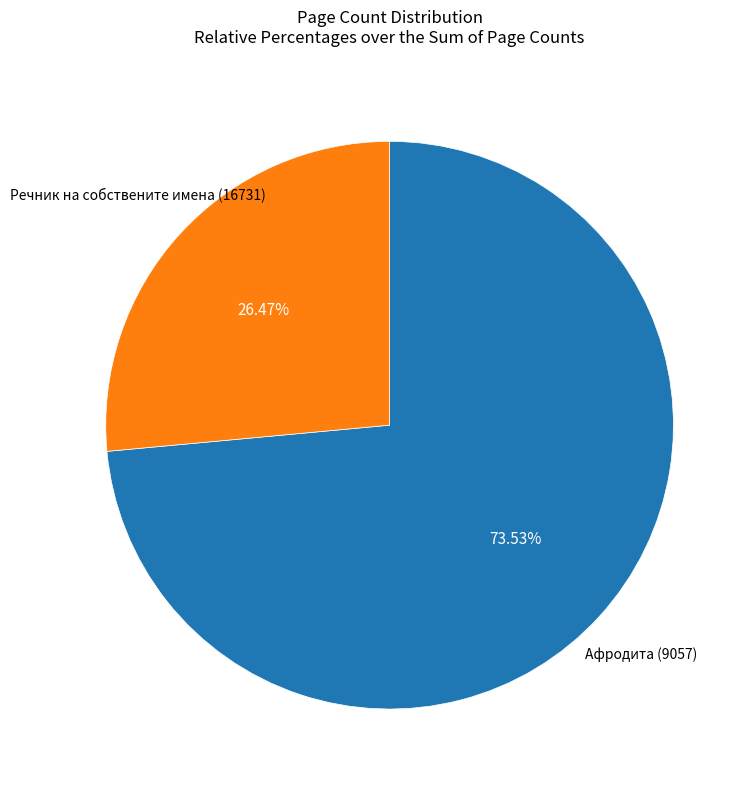

How many segments does this pie chart have?

2